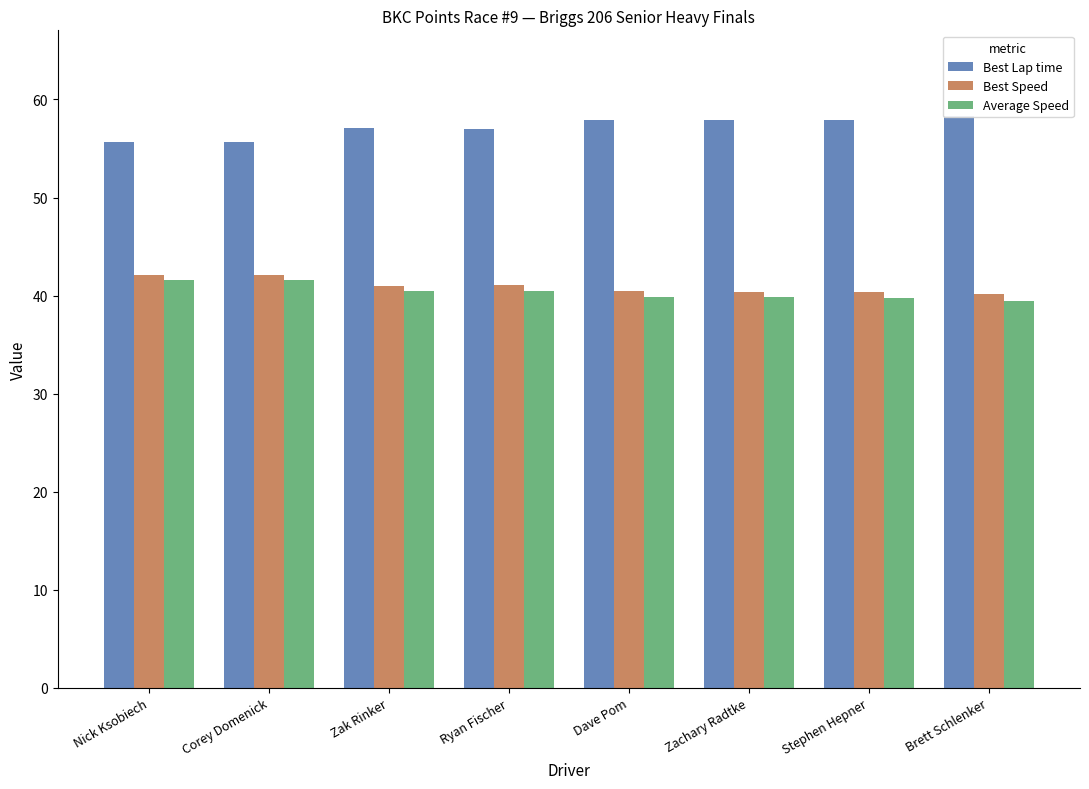

What is the sum of the Average Speed values at Ryan Fischer and Nick Ksobiech?

82.0